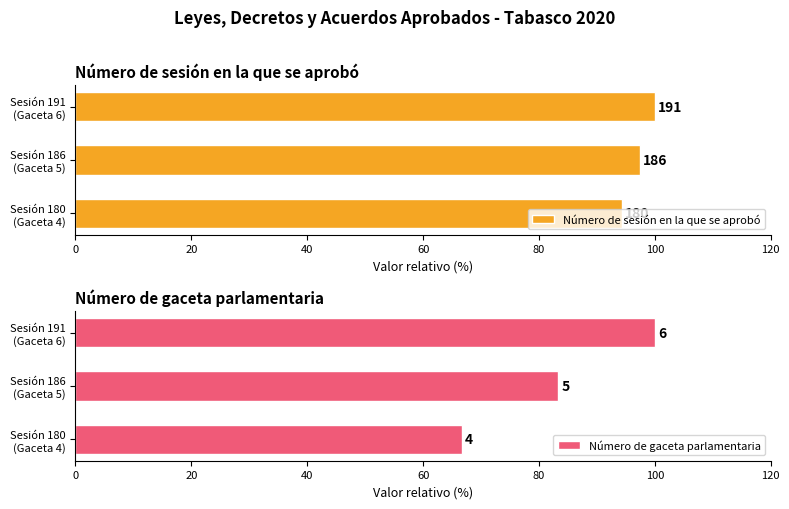

Between Sesión 180 (Gaceta 4) and Sesión 186 (Gaceta 5), which series saw the biggest shift?

Número de gaceta parlamentaria